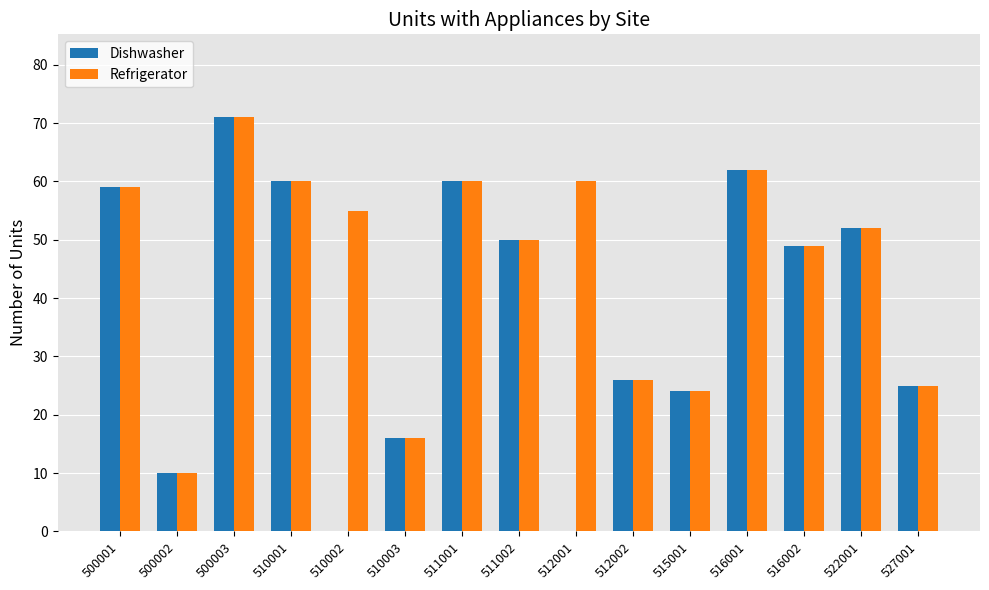

What is the highest value of the Refrigerator series?

71